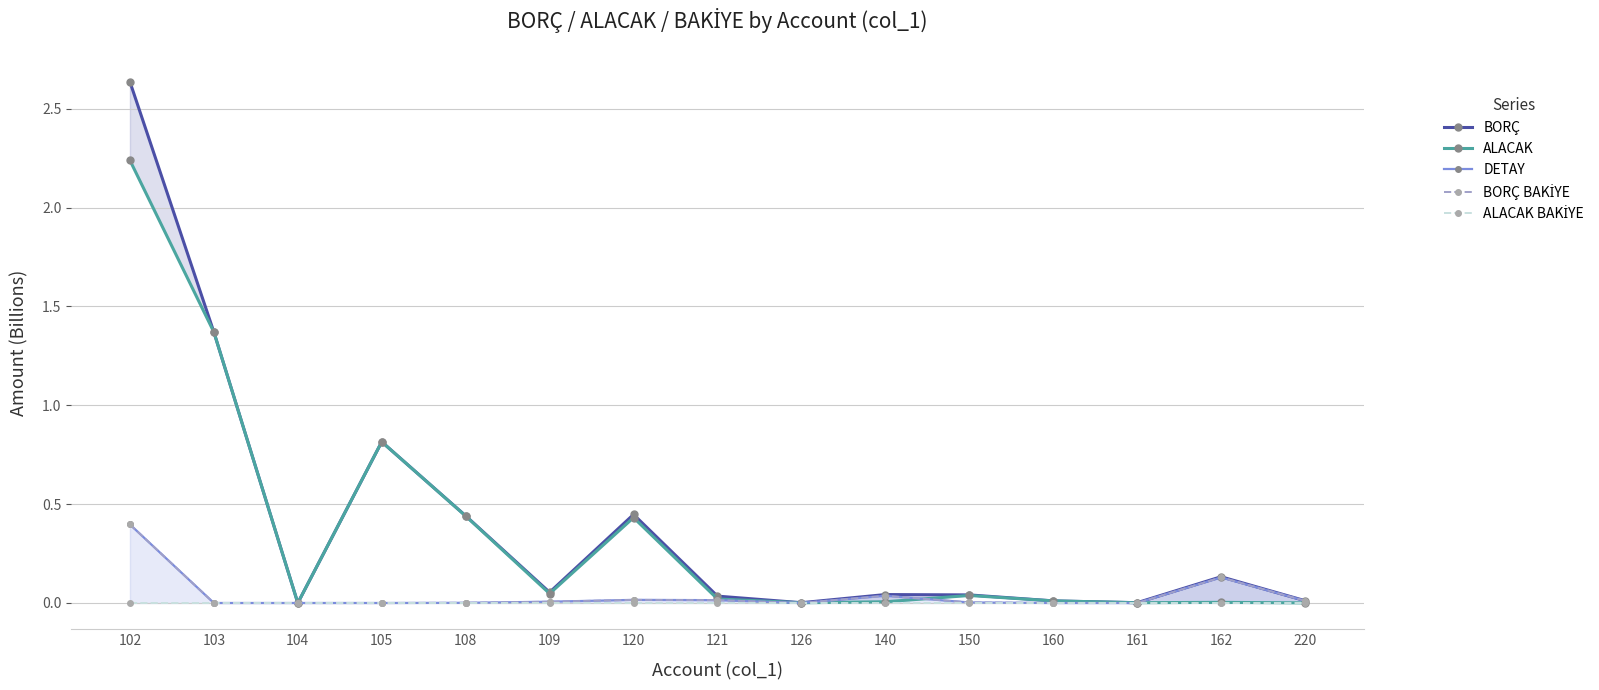

Where is the first local maximum for DETAY?

104